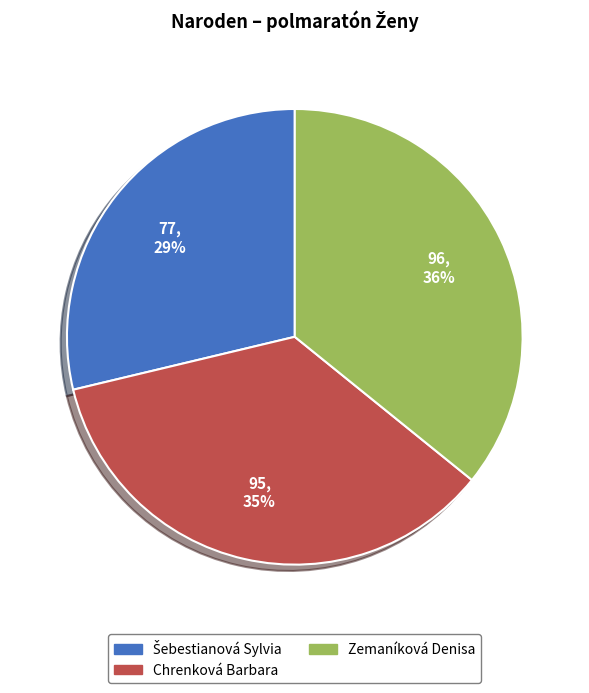

To the nearest percent, what is the average slice percentage?

33%